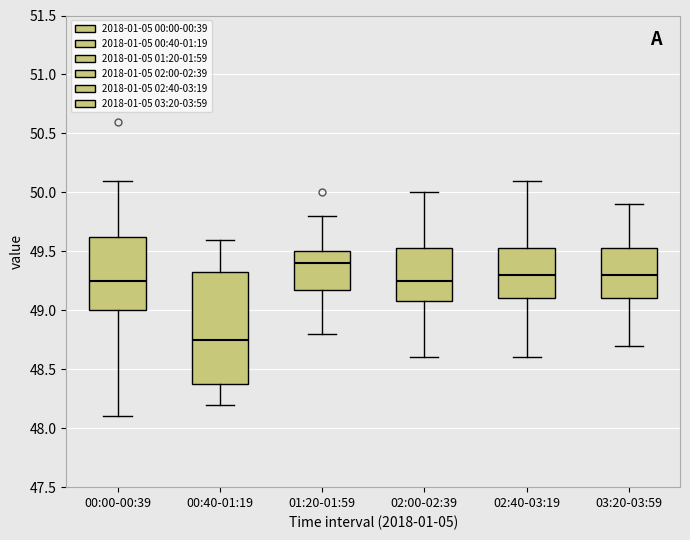

Reading left to right, read every box against the y-axis: the position of its median line, the range the box covers, and the ends of its whiskers. The values are not printed on the chart, so give them approximately, as read against the axis.

00:00-00:39: median 49.25, box 49.00 to 49.65, whiskers 48.10 to 50.10
00:40-01:19: median 48.75, box 48.40 to 49.35, whiskers 48.20 to 49.60
01:20-01:59: median 49.40, box 49.20 to 49.50, whiskers 48.80 to 49.80
02:00-02:39: median 49.25, box 49.10 to 49.55, whiskers 48.60 to 50.00
02:40-03:19: median 49.30, box 49.10 to 49.55, whiskers 48.60 to 50.10
03:20-03:59: median 49.30, box 49.10 to 49.55, whiskers 48.70 to 49.90